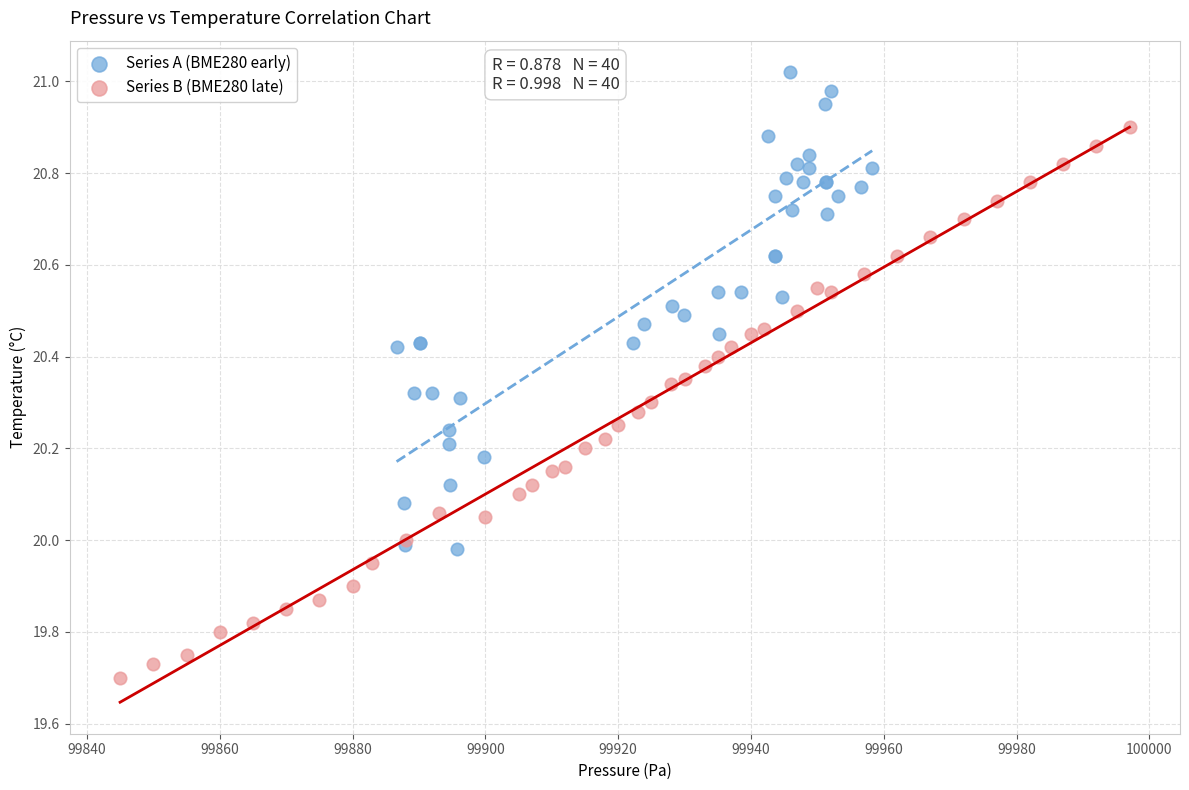

Which series has the widest spread of Y values?

Series B (BME280 late)